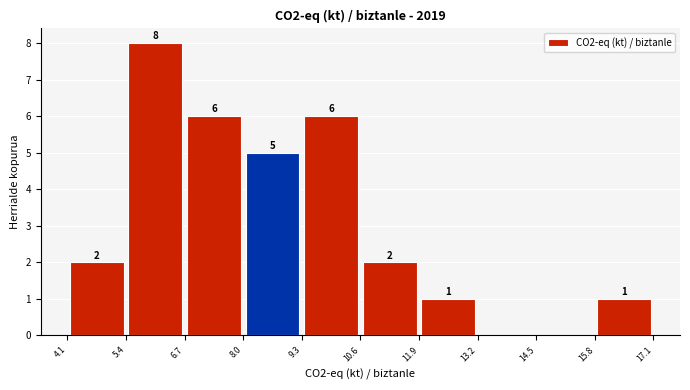

Which range on the x-axis has the tallest bar?

5.4 to 6.7